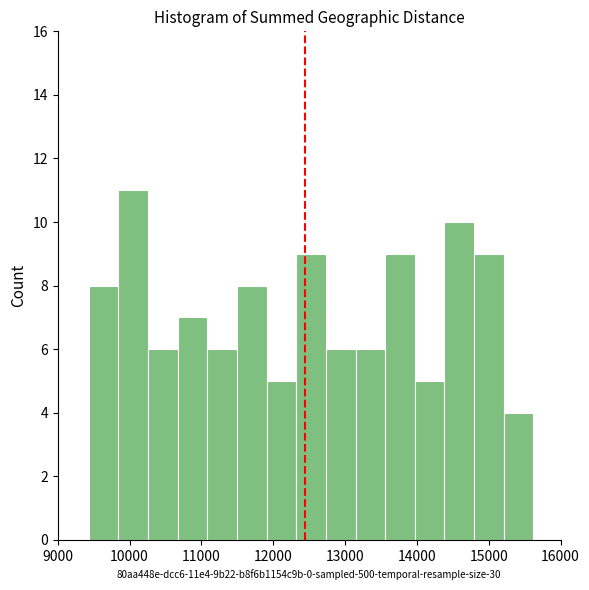

Which range on the x-axis has the tallest bar?

9800 to 10300